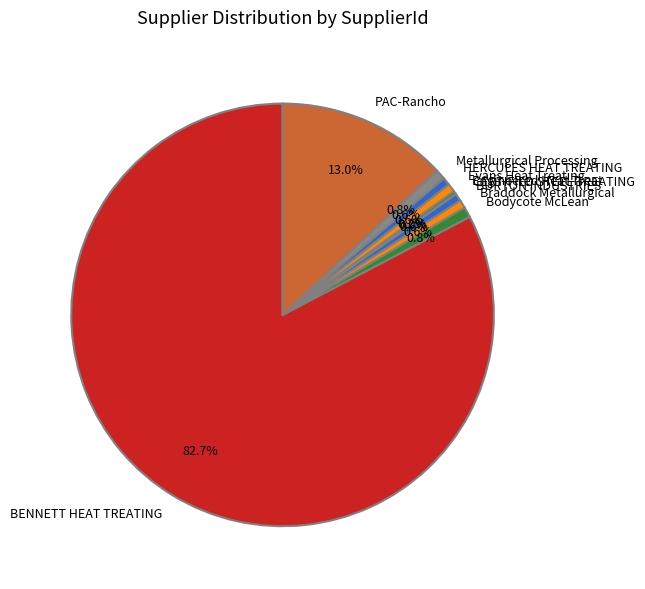

To the nearest percent, what is the average slice percentage?

10%